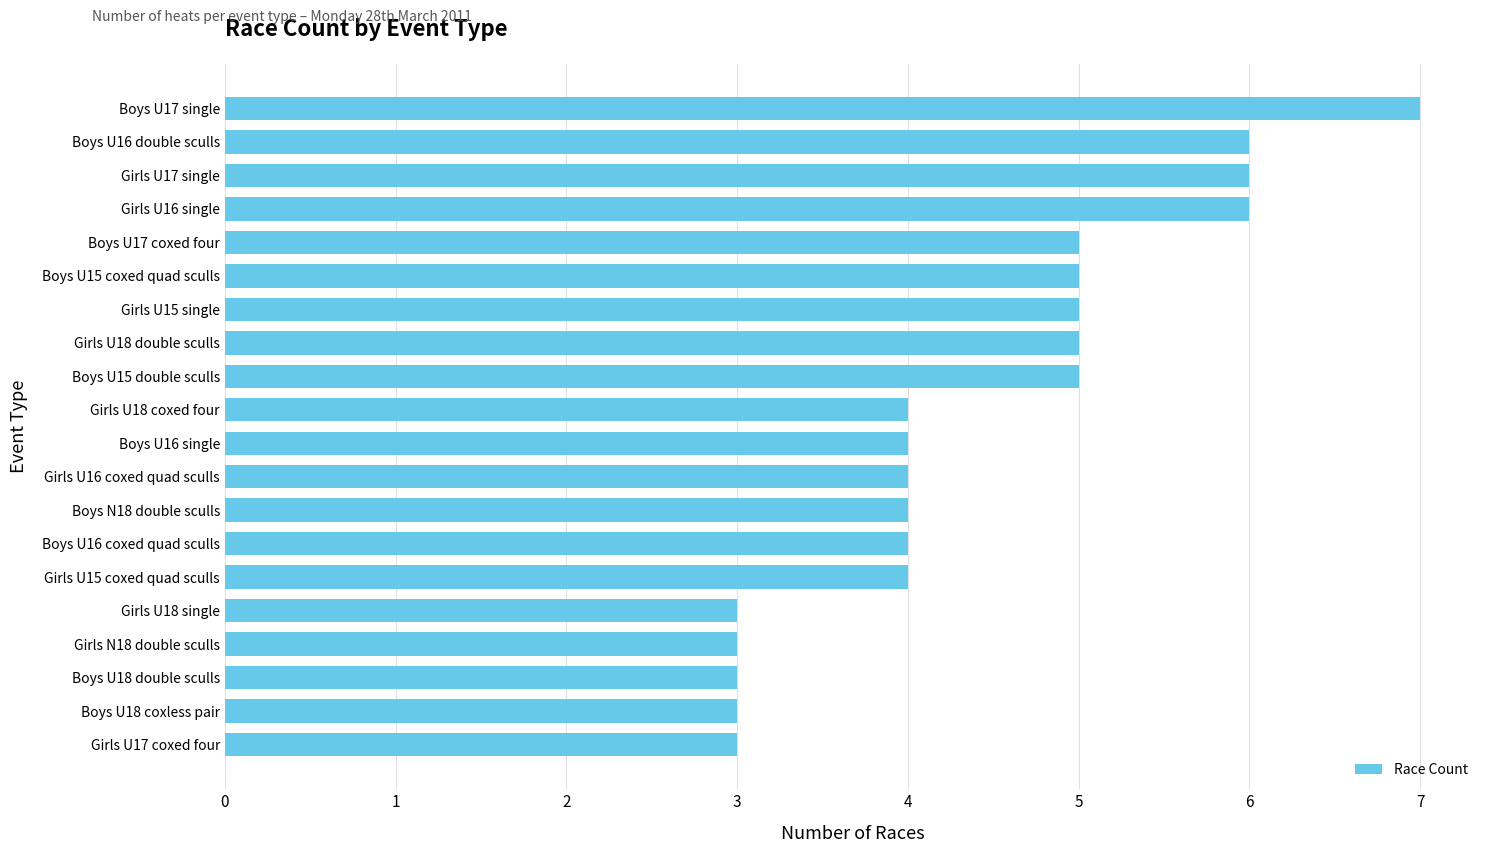

How many distinct data groups are displayed?

1